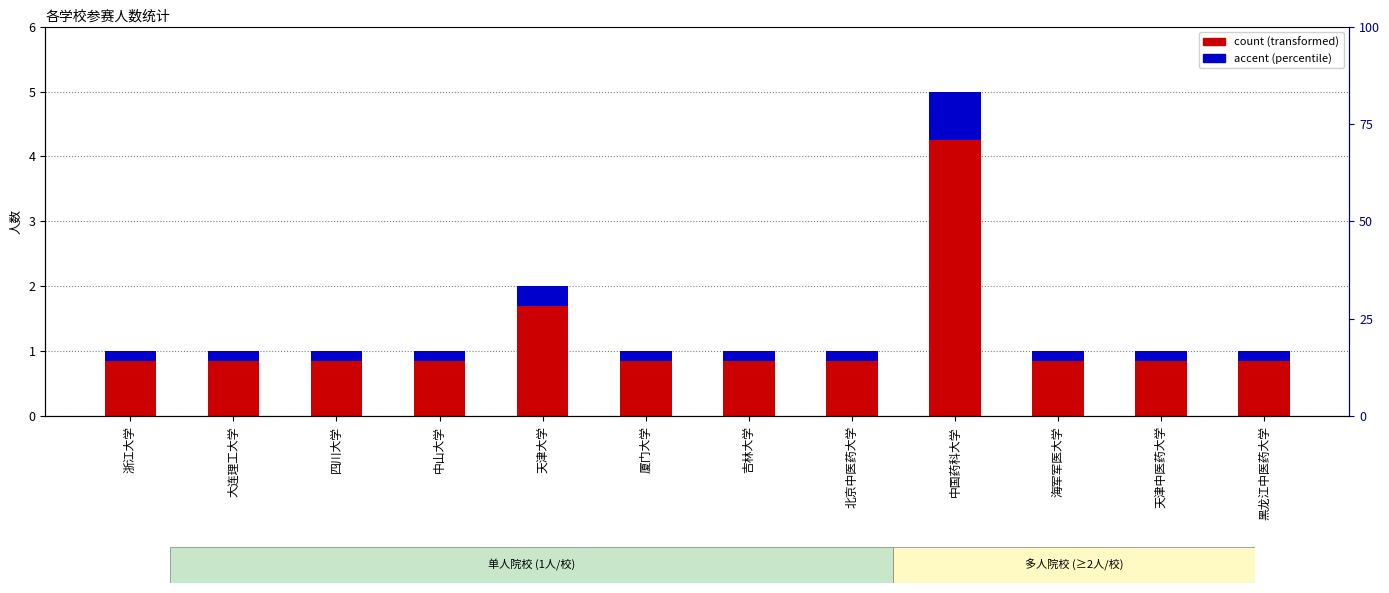

What is the value of the count bar at the 11th from the left?

0.8